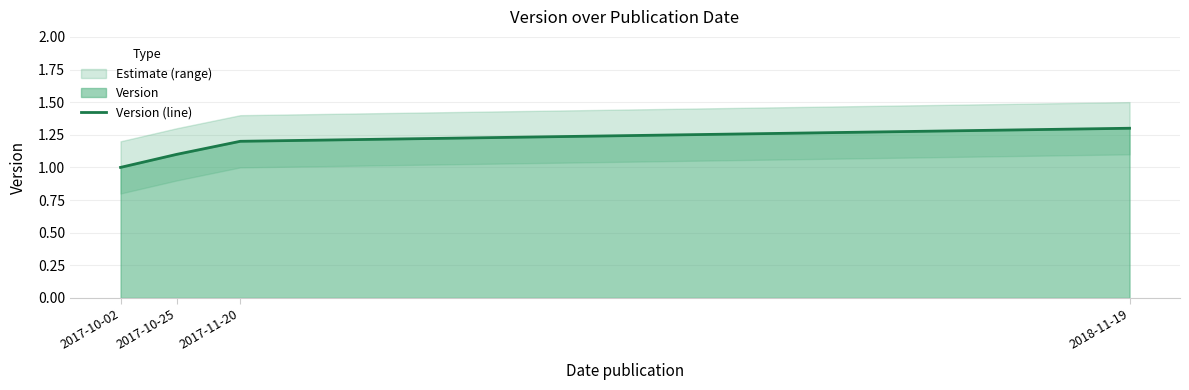

Read the value at 2017-10-25.

1.1